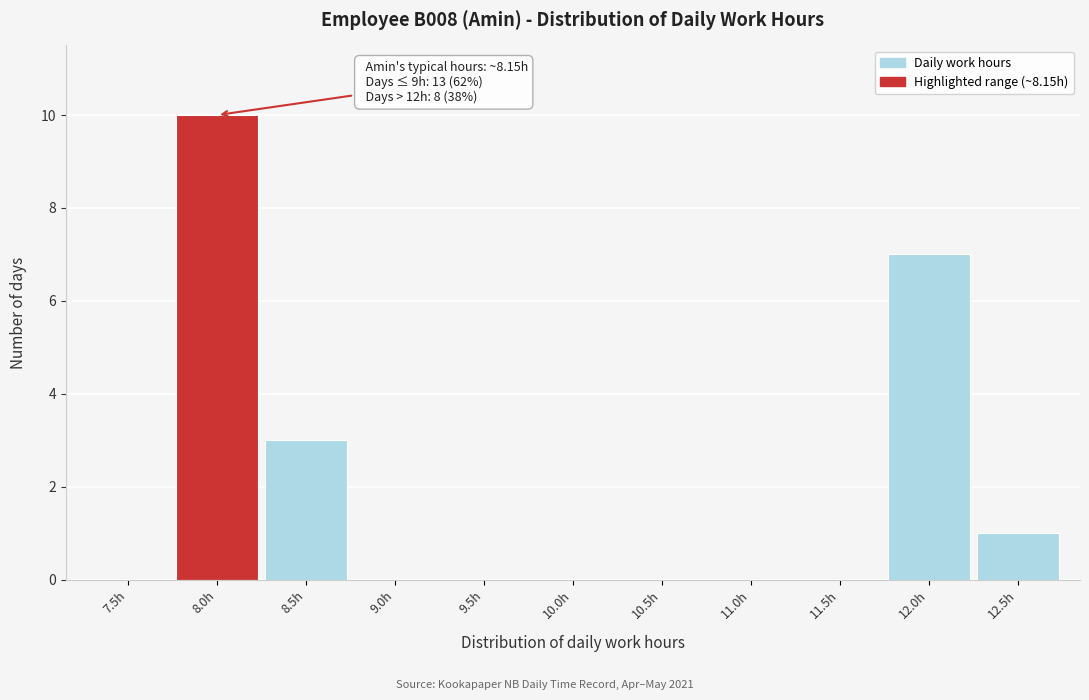

Reading left to right, transcribe all the data shown in this chart.

7.5h=0	8.0h=10	8.5h=3	9.0h=0	9.5h=0	10.0h=0	10.5h=0	11.0h=0	11.5h=0	12.0h=7	12.5h=1